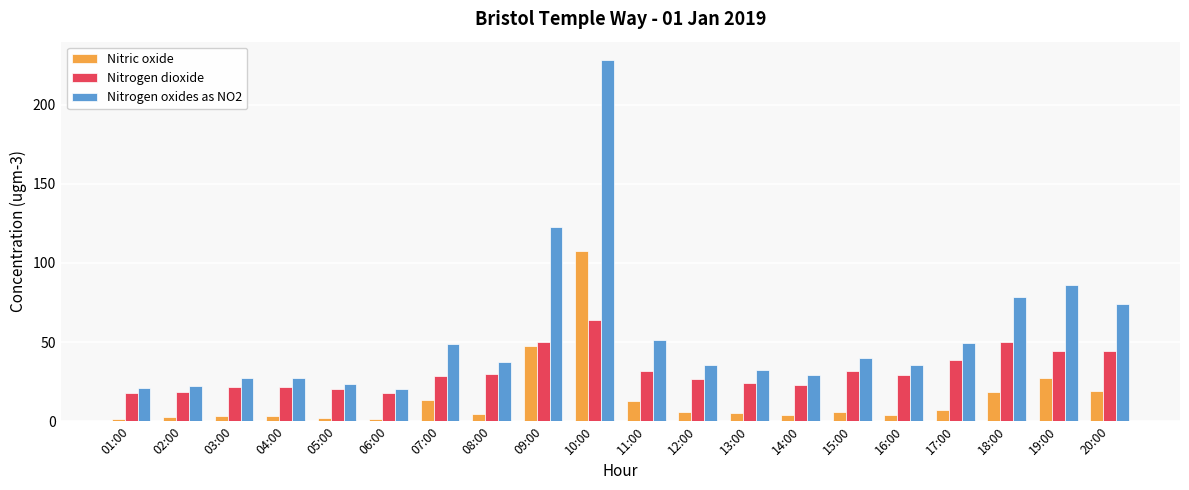

Between 07:00 and 09:00, which series saw the biggest shift?

Nitrogen oxides as NO2